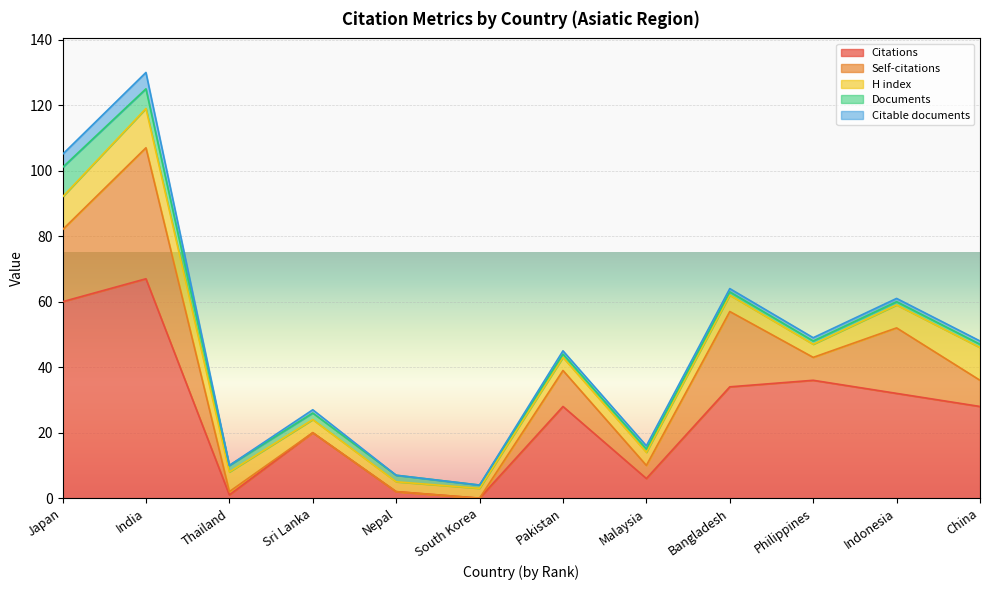

The Citable documents series shows 0 at Thailand. True or false?

True